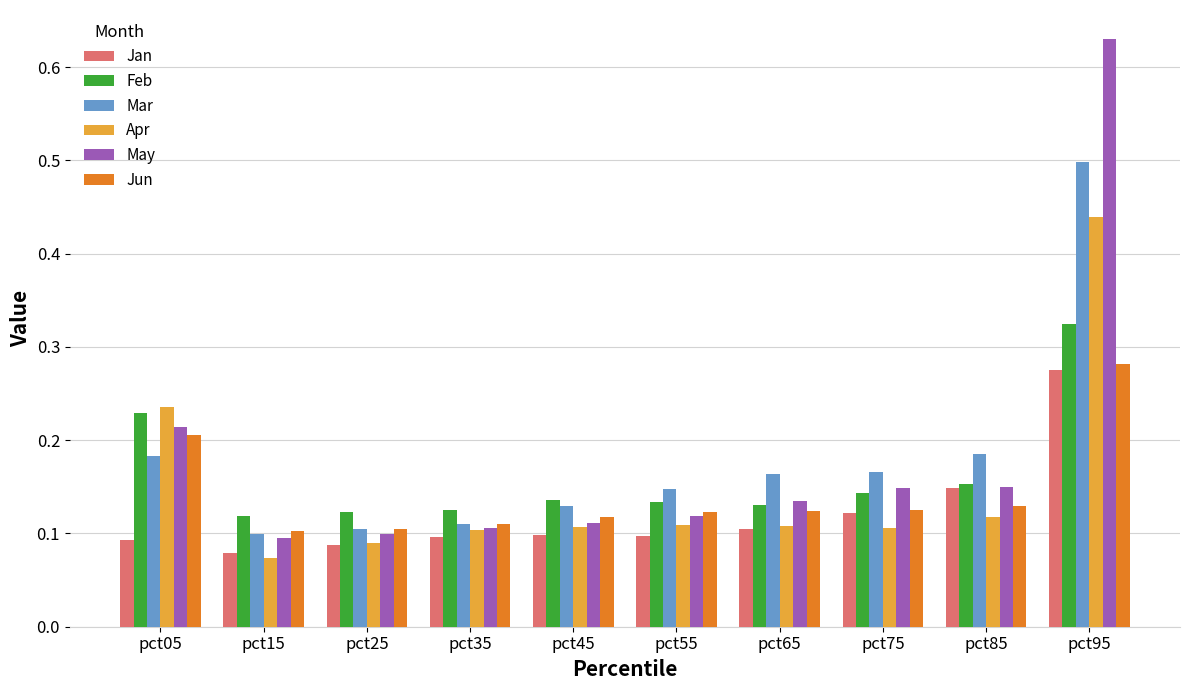

Which label corresponds to the largest value in the chart?

pct95